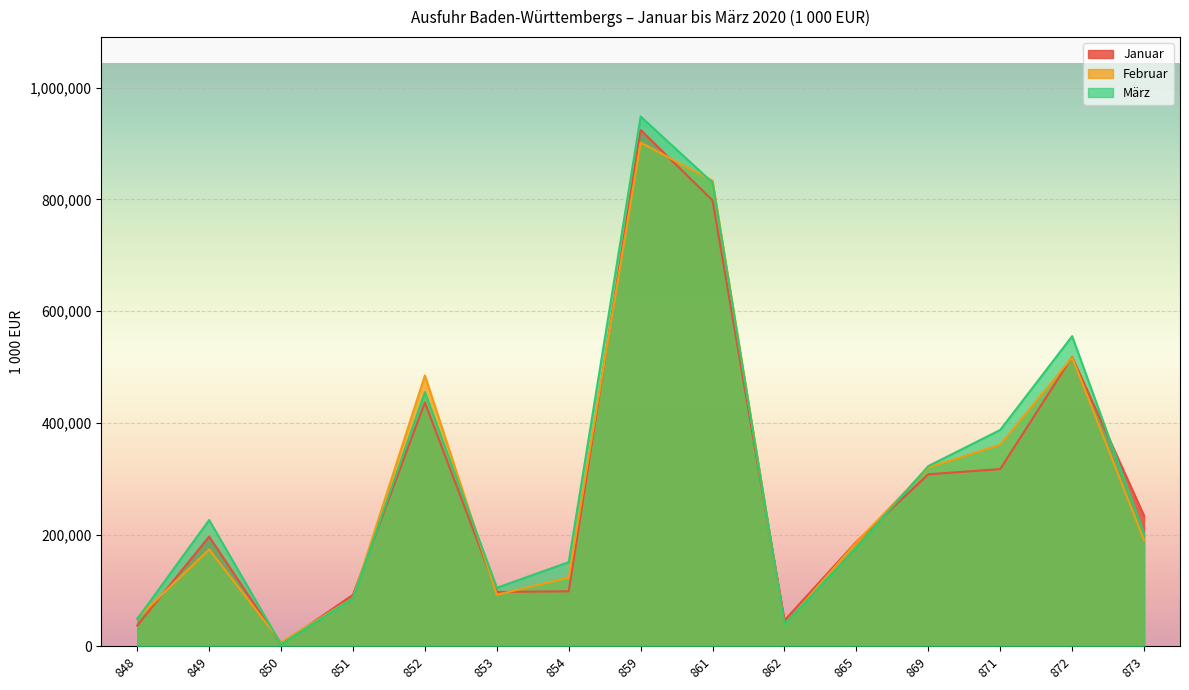

At which label does Januar reach its minimum?

850